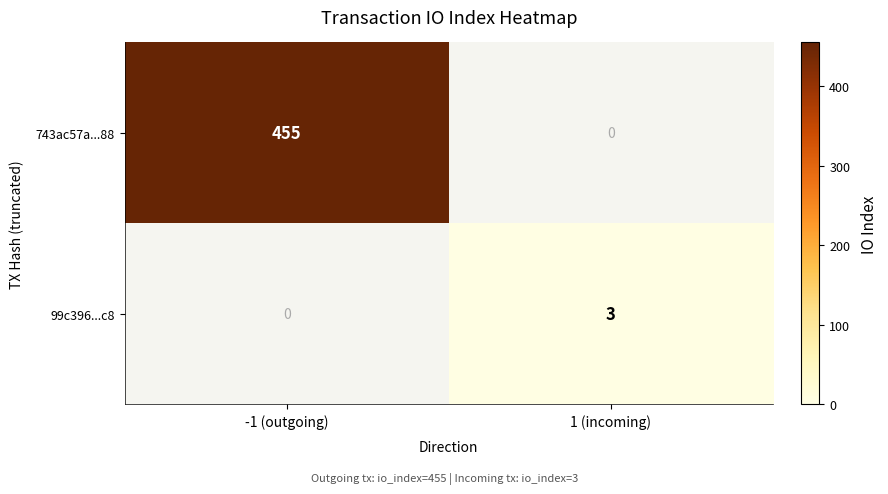

List the series in order of their overall mean, highest first.

743ac57a...88, 99c396...c8